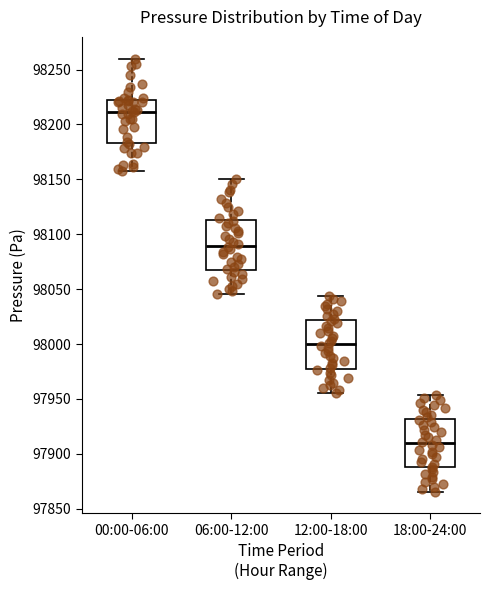

Which box's median line is the lowest?

18:00-24:00